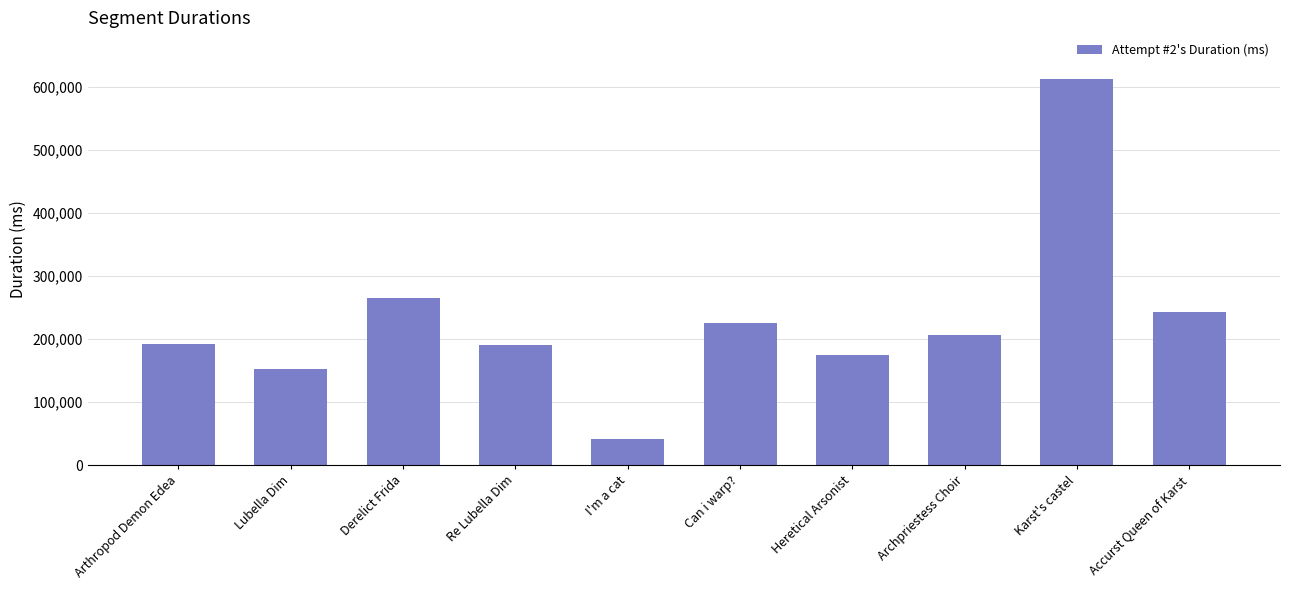

What is the minimum value shown in the chart?

41363